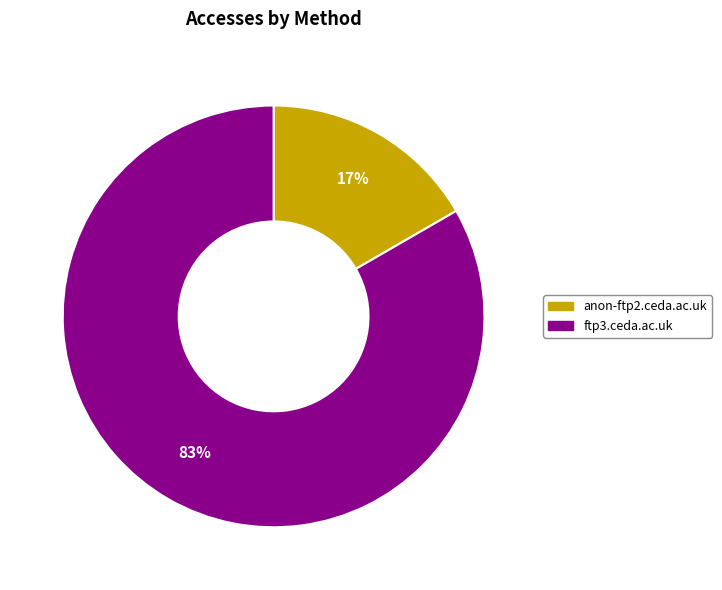

How many segments does this pie chart have?

2